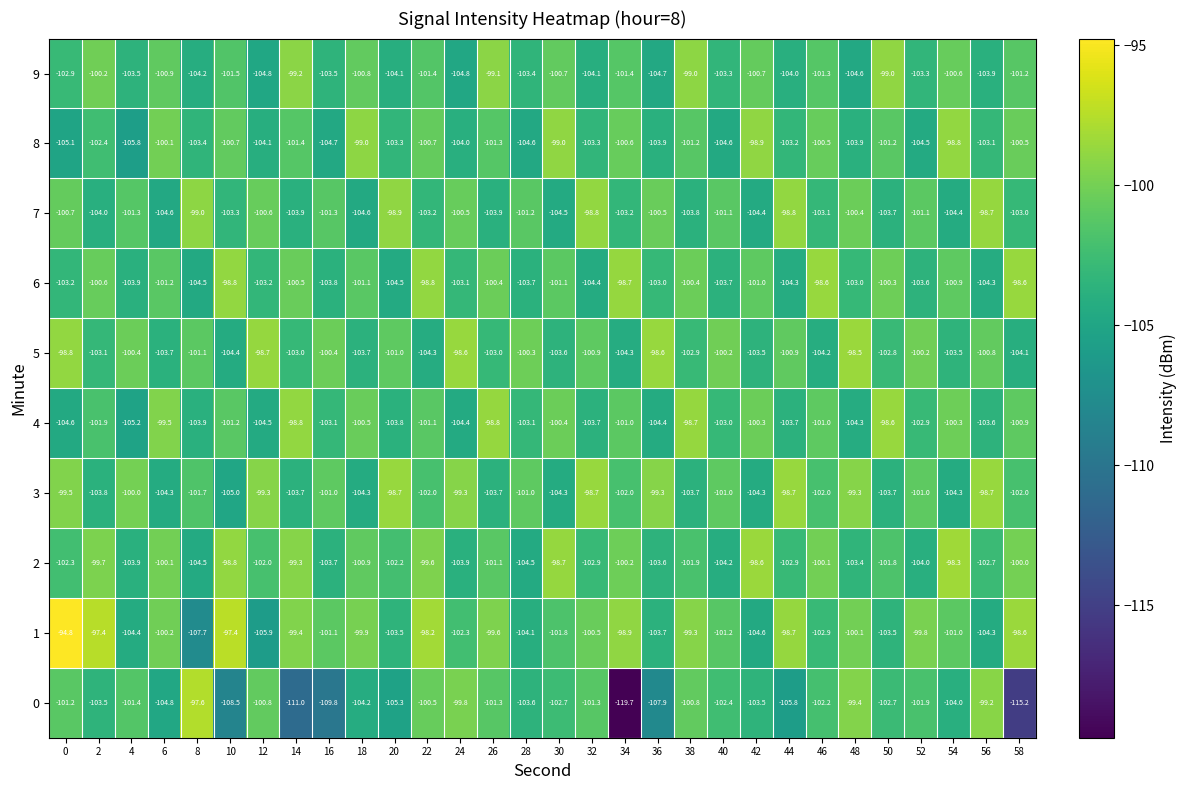

At 28, list the series in order from smallest to largest.

8, 2, 1, 6, 0, 9, 4, 7, 3, 5